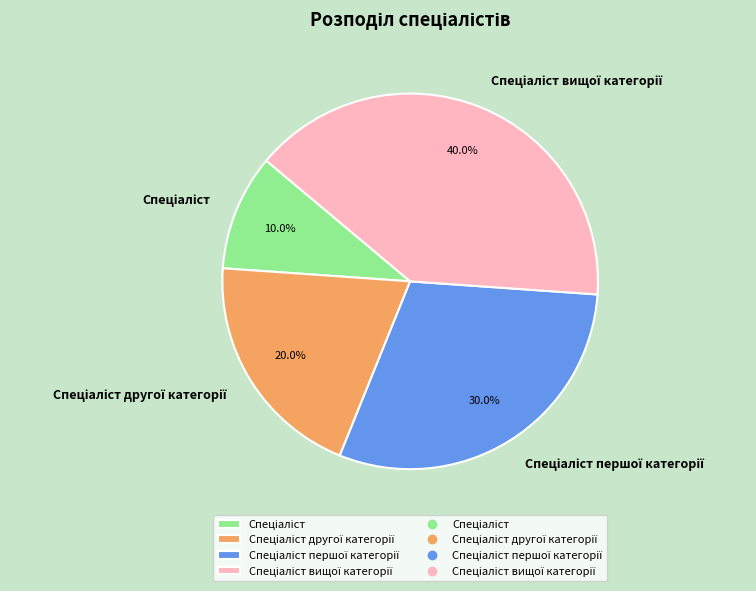

Is there any slice that represents more than half of the pie?

No